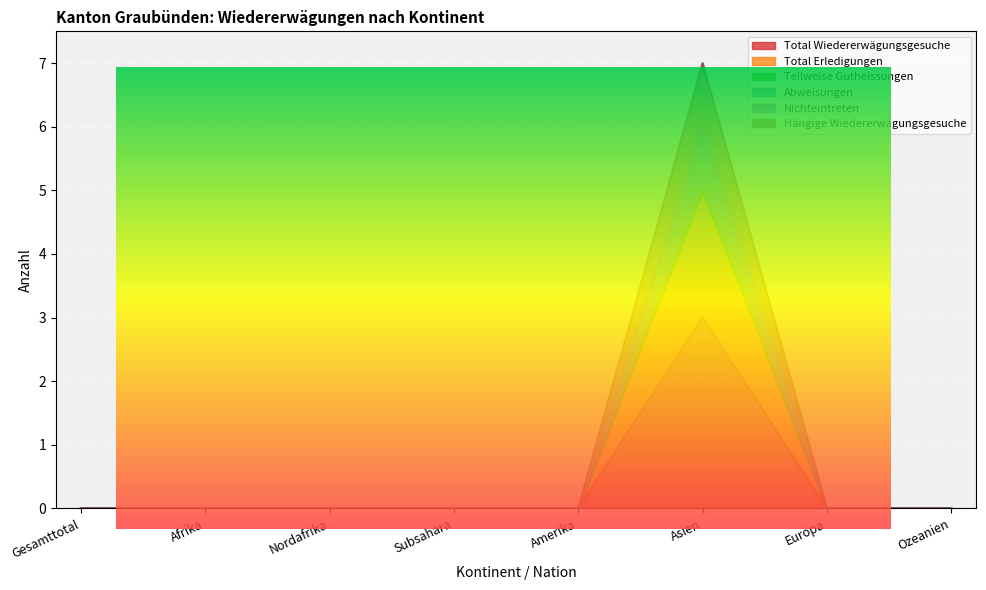

How many interior local peaks does the Total Wiedererwägungsgesuche series have?

1